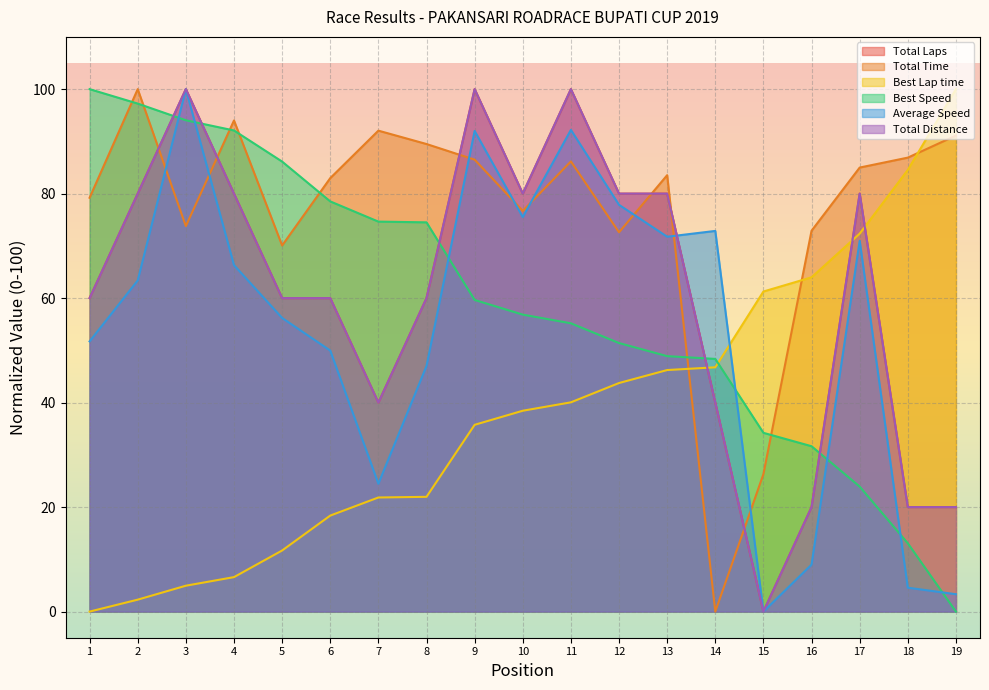

True or false: Average Speed has a value of 49.2 at 9.

False